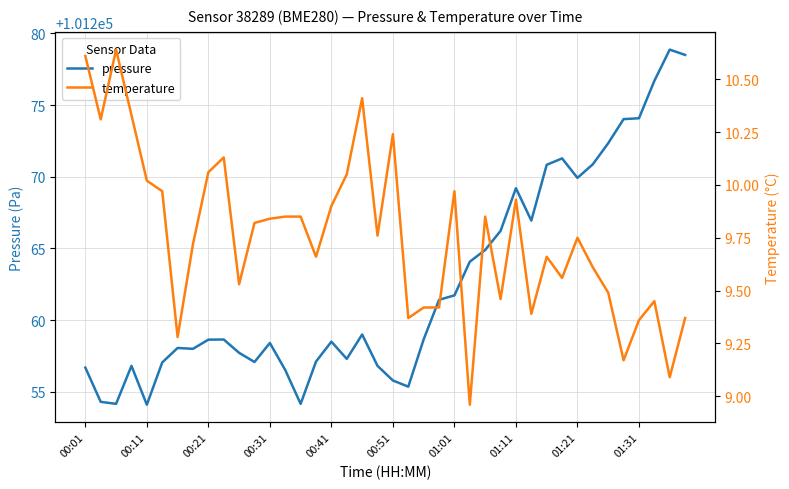

What is the difference between the pressure values at 18 and 31?

12.3